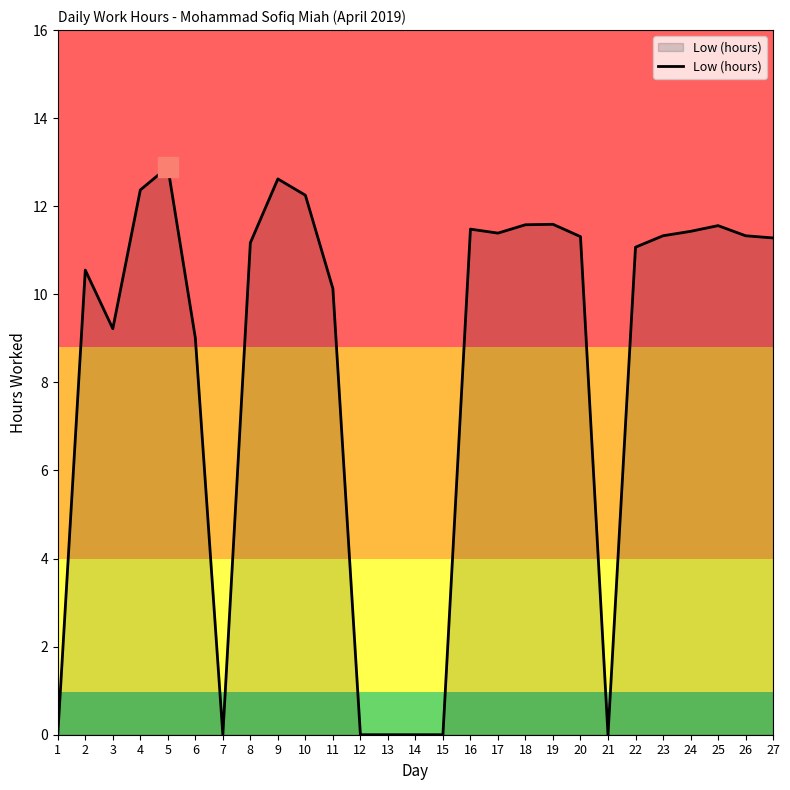

What is the sum of all values?

225.6